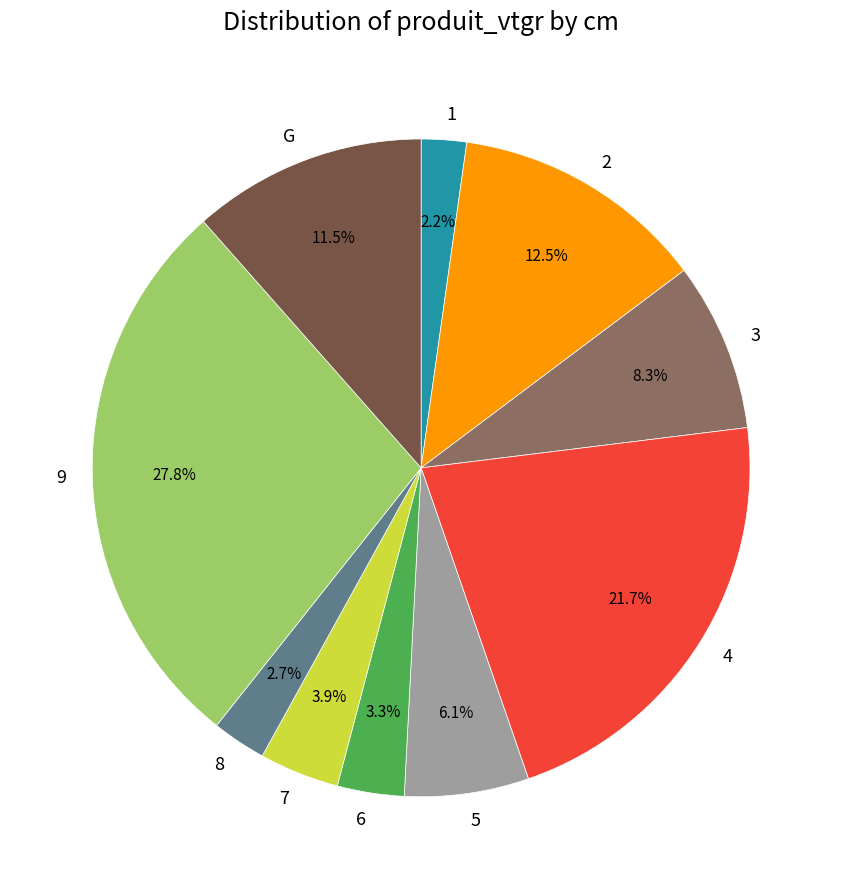

Is there any slice that represents more than half of the pie?

No